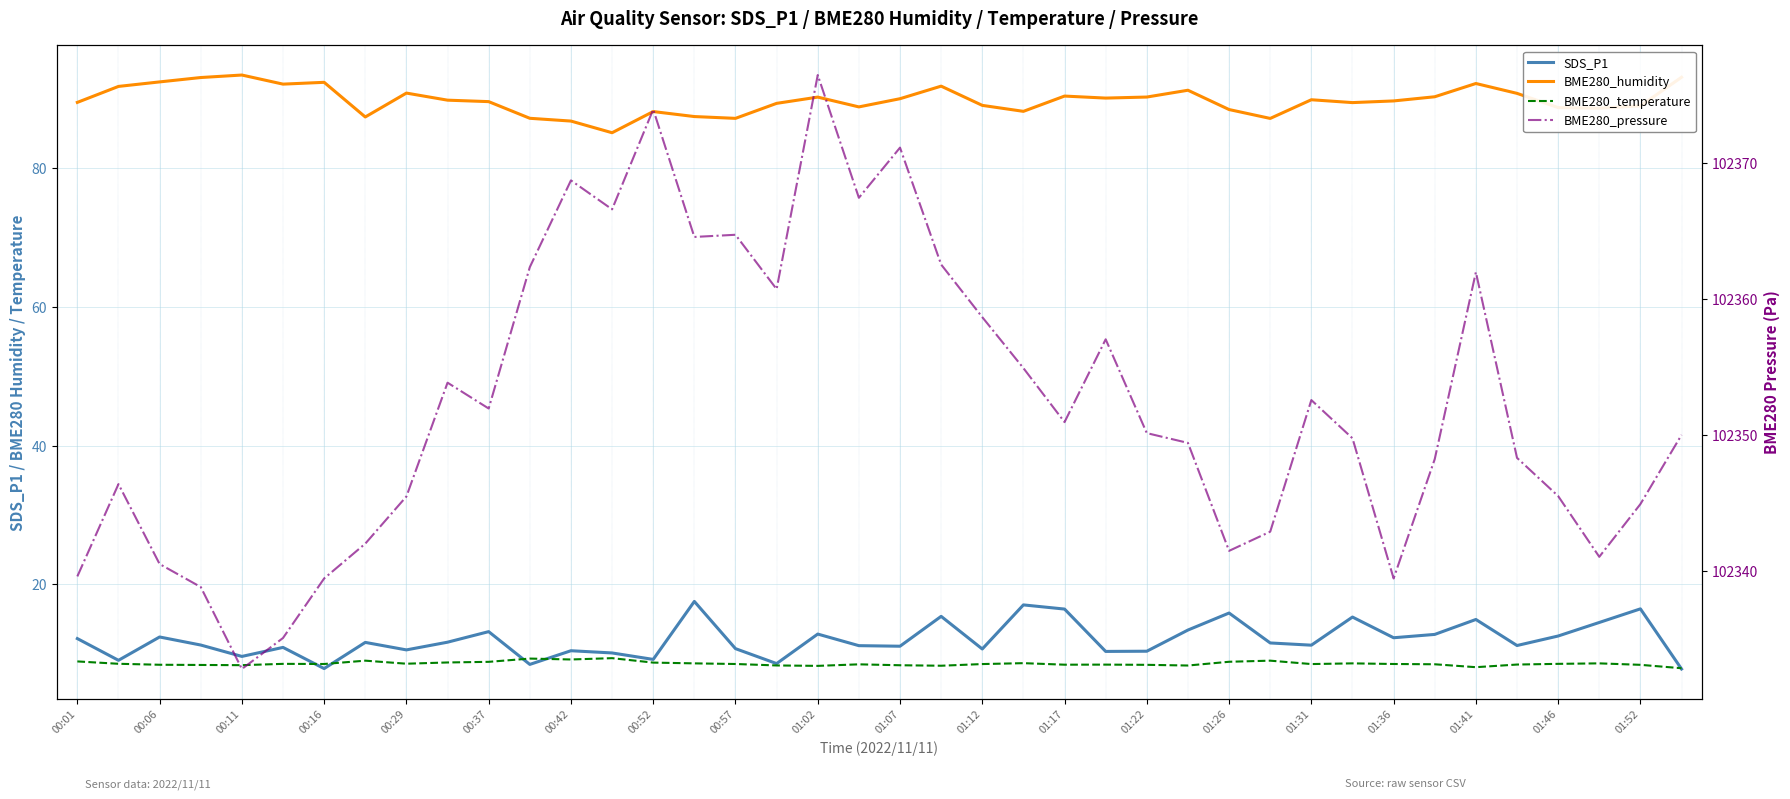

What is the value of the BME280_humidity point at the 9th from the left?

90.8